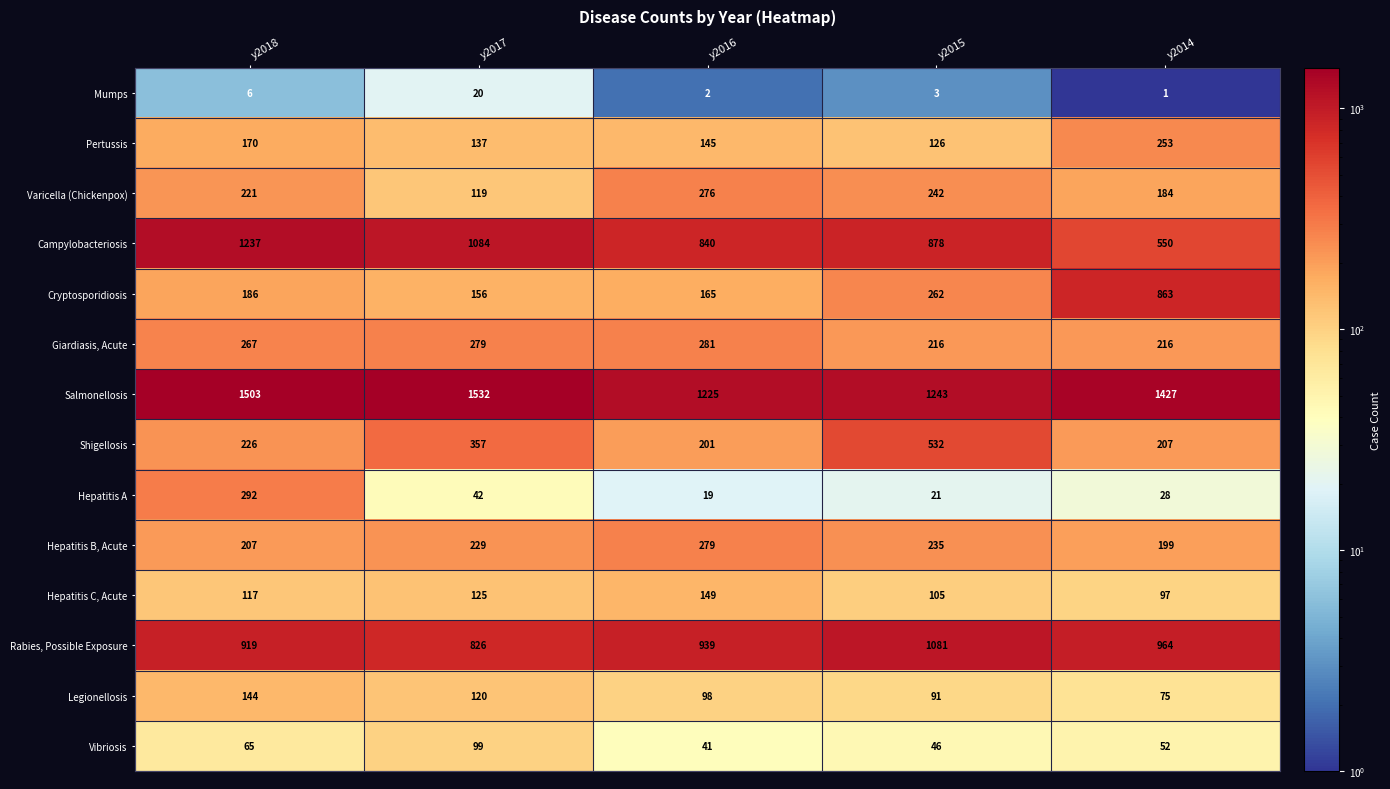

Rank the series by their maximum value, from lowest to highest.

Mumps, Vibriosis, Legionellosis, Hepatitis C, Acute, Pertussis, Varicella (Chickenpox), Hepatitis B, Acute, Giardiasis, Acute, Hepatitis A, Shigellosis, Cryptosporidiosis, Rabies, Possible Exposure, Campylobacteriosis, Salmonellosis